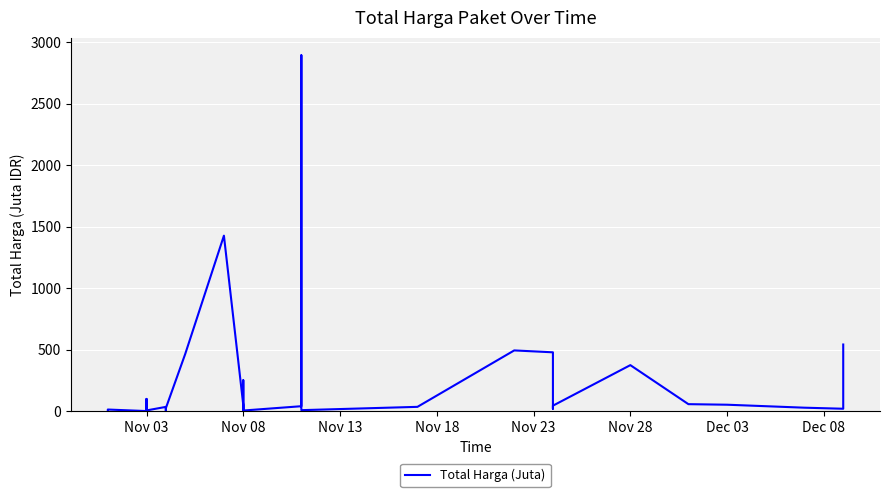

What is the difference between the maximum and minimum values?

2892.0